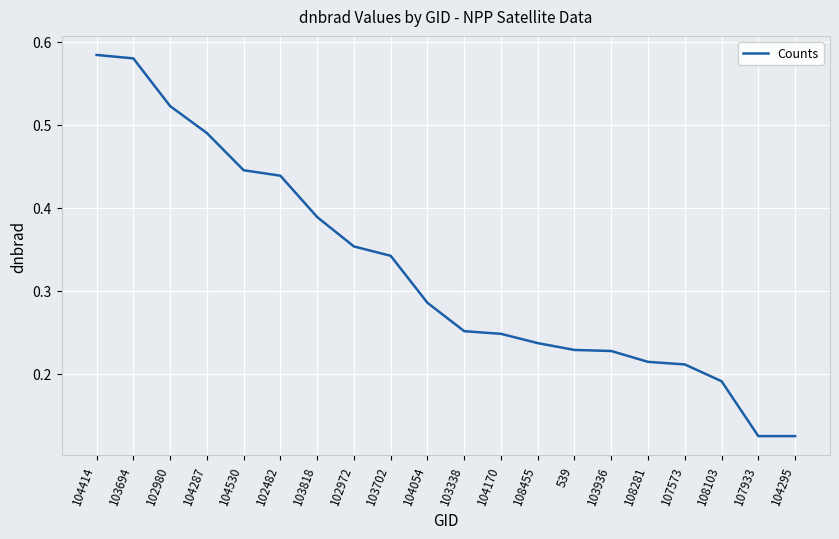

Which has a higher value, 104170 or 104054?

104054